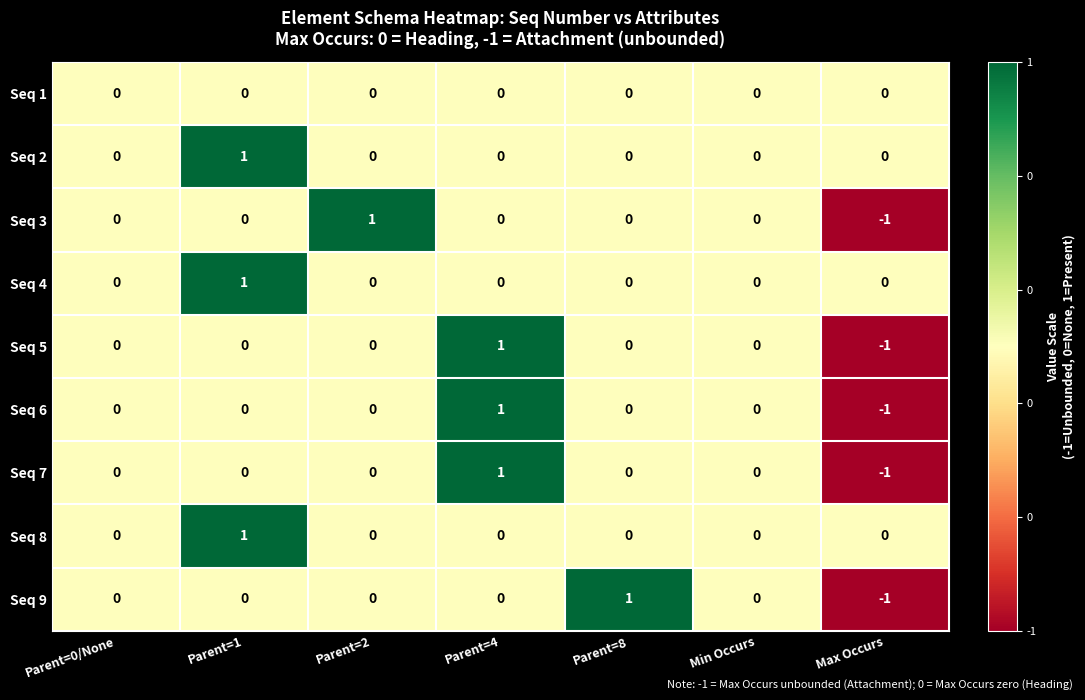

Is it true that Seq 3 equals 0 at Parent=1?

True